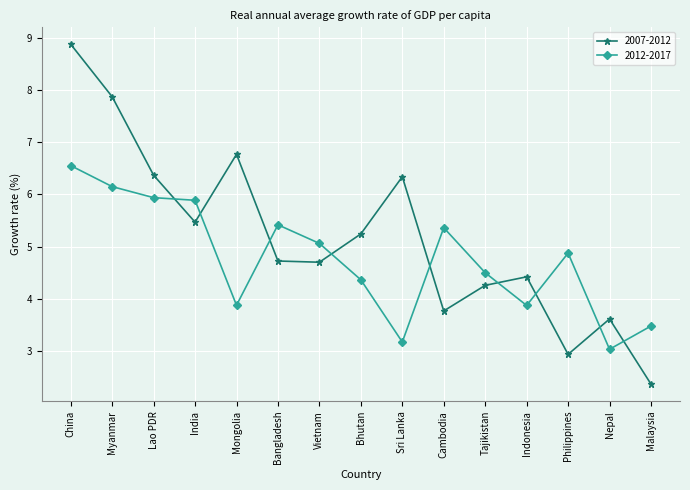

List the series in order of their peak value, highest first.

2007-2012, 2012-2017